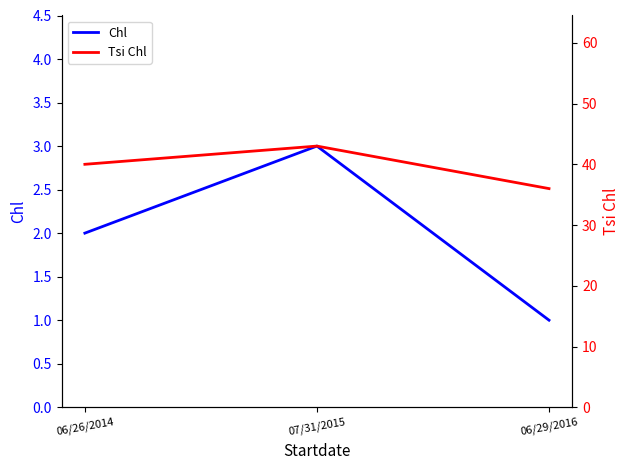

Is it true that Chl equals 2 at 06/26/2014?

True